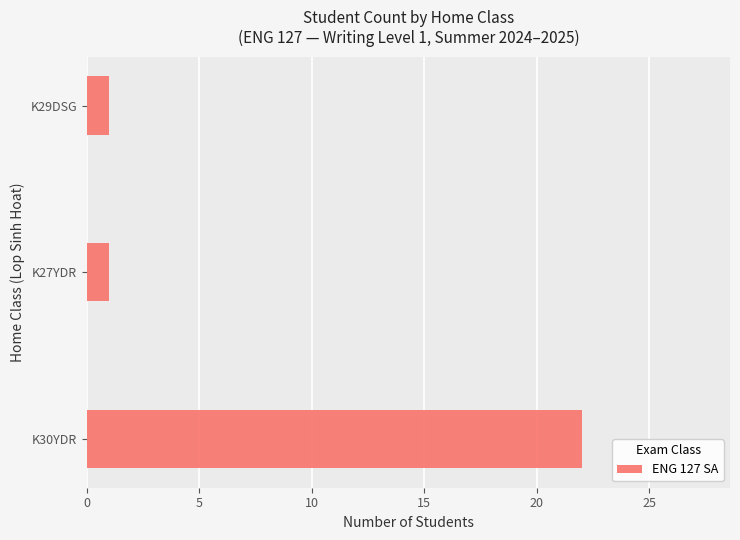

What is the maximum value shown in the chart?

22